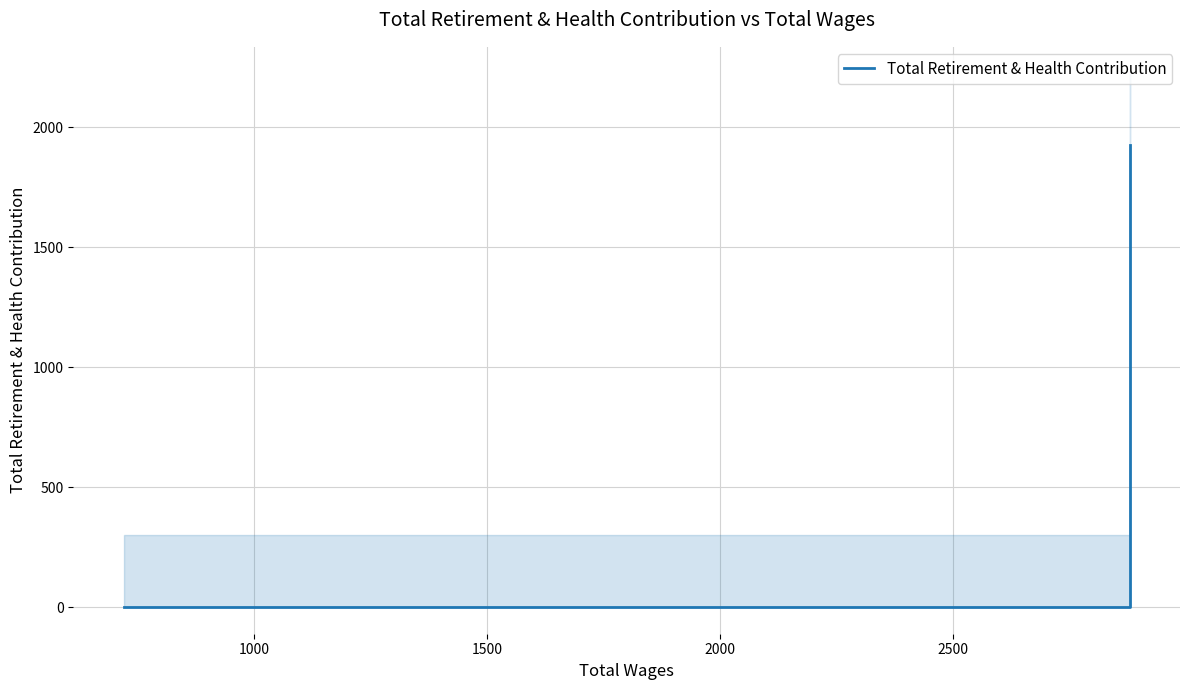

What is the greatest value displayed?

1925